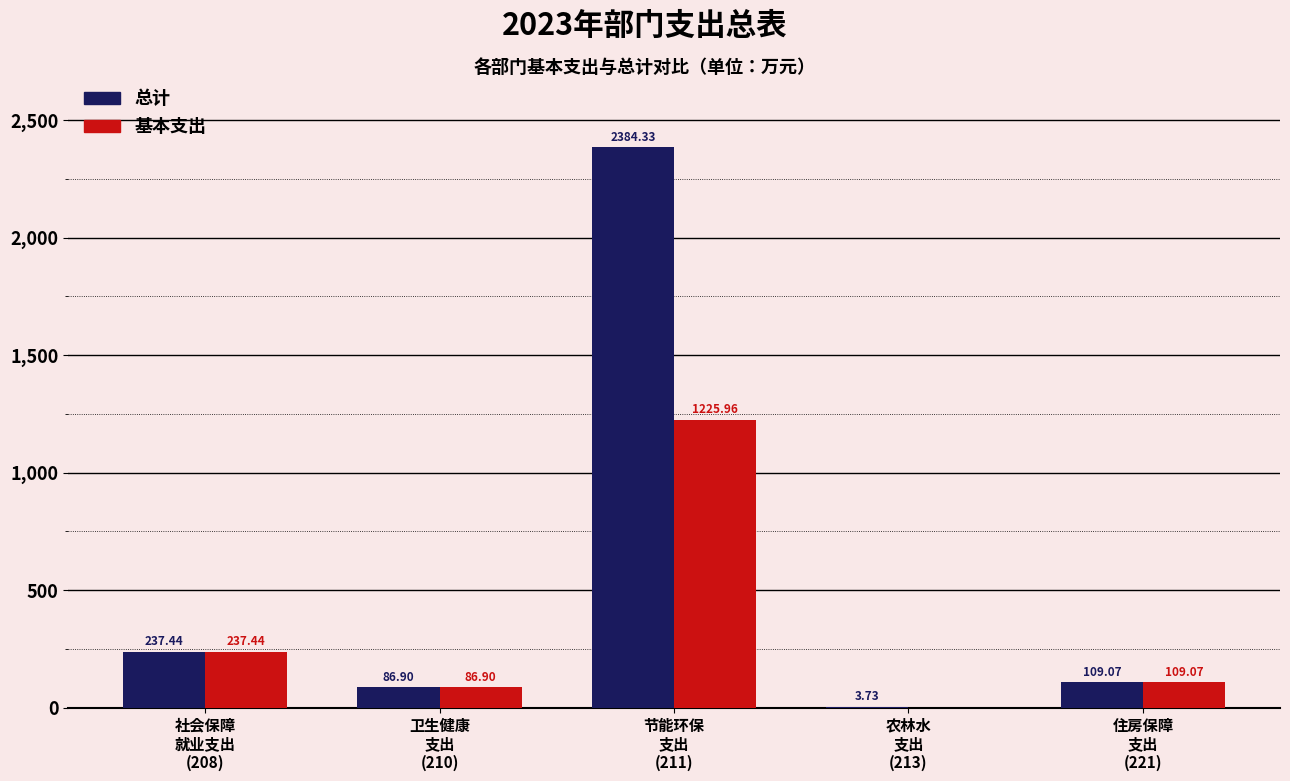

What is the sum of all 总计 values?

2821.5